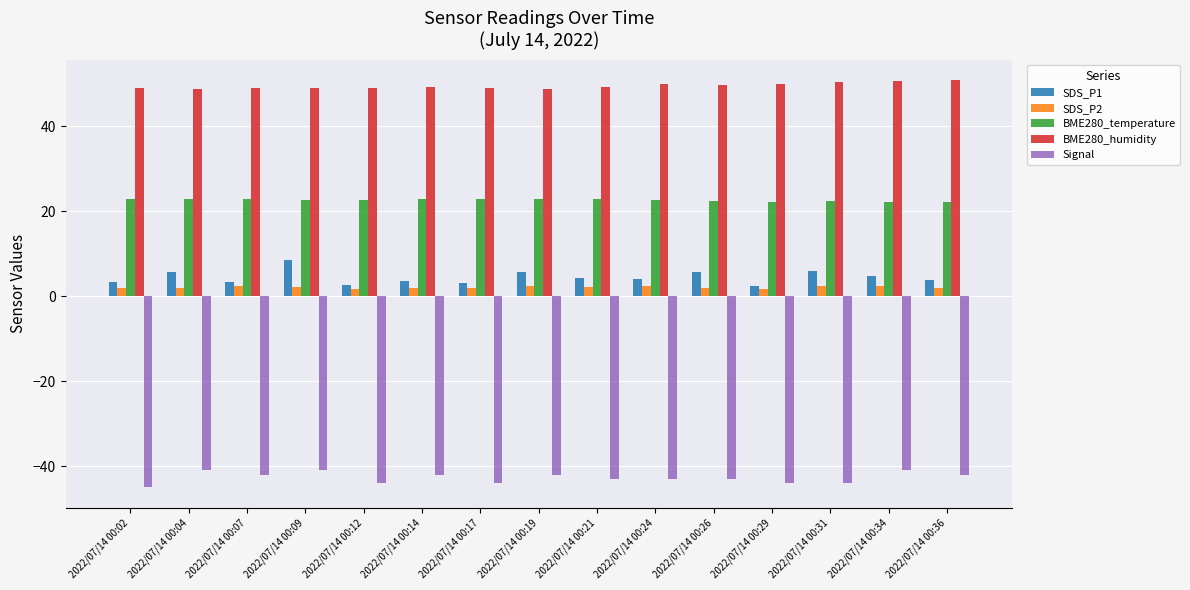

Are the bars horizontal?

No